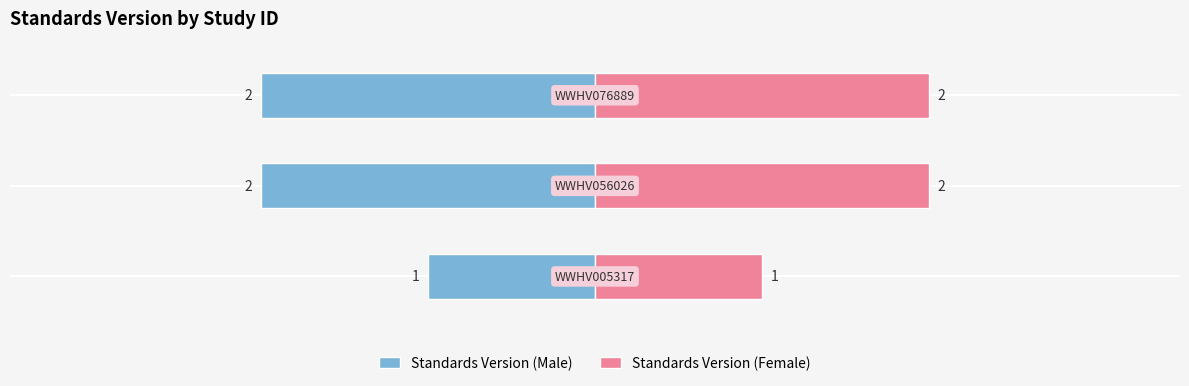

Rank the series by their average value, from highest to lowest.

Standards Version (Female), Standards Version (Male)